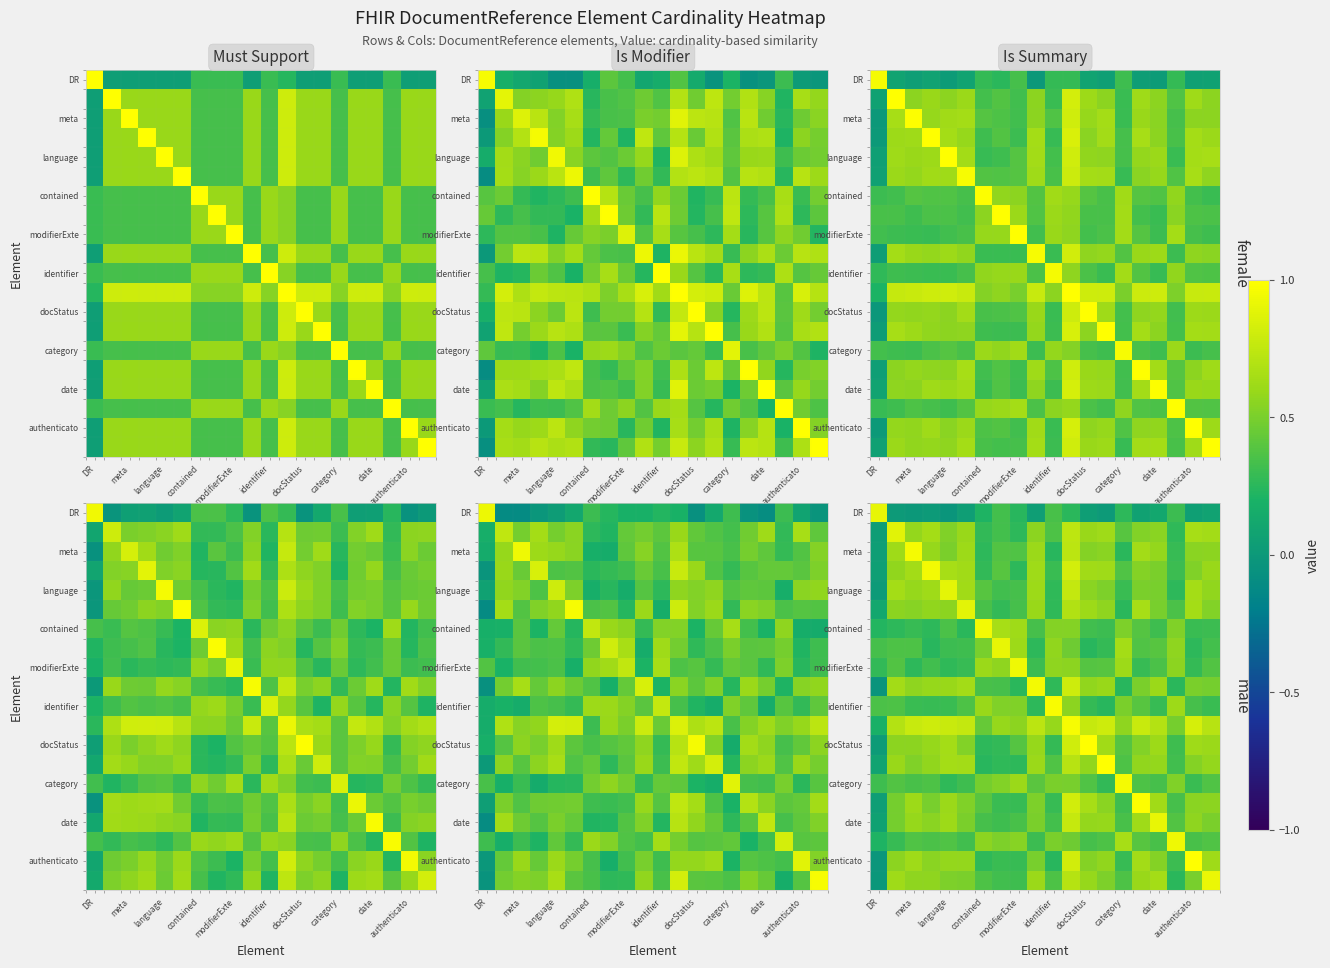

What is the maximum value shown in the chart?

1.0